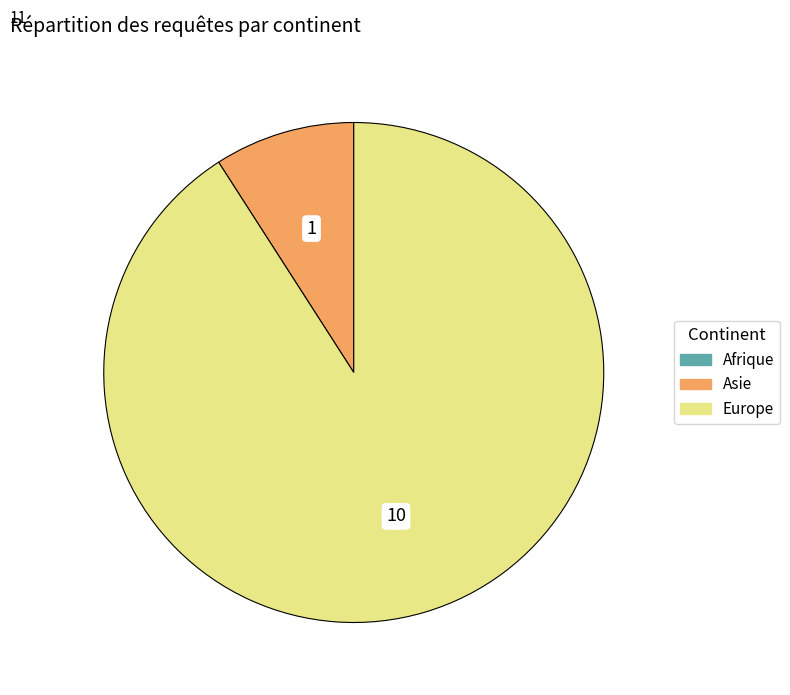

Is there a majority slice in this chart?

Yes